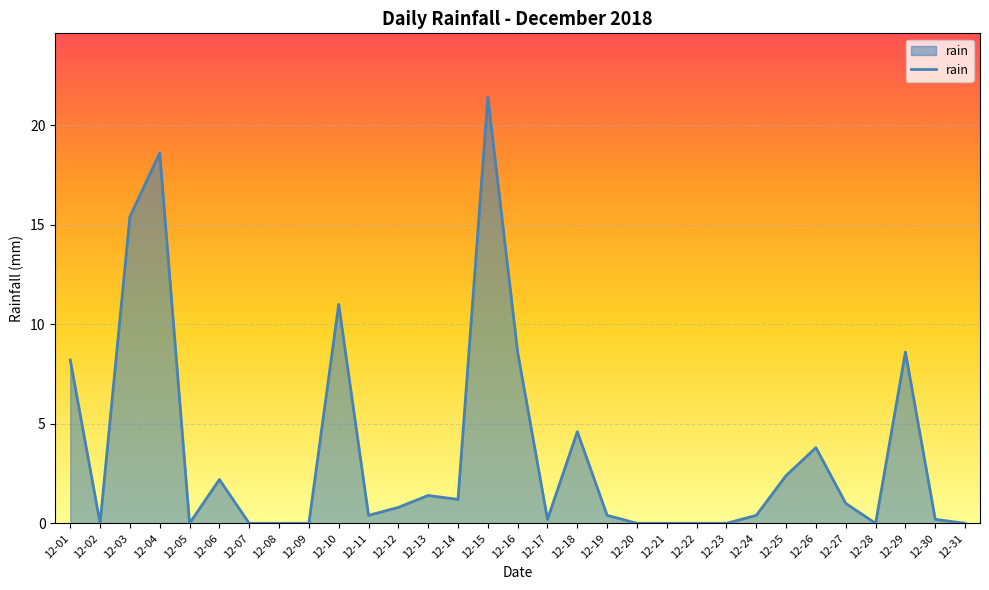

What is the greatest value displayed?

21.4